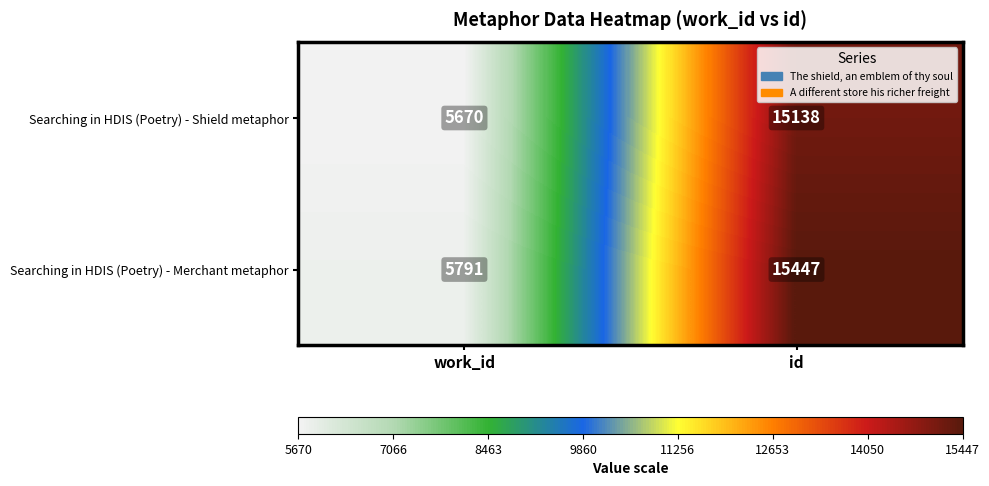

What is the maximum value shown in the chart?

15447